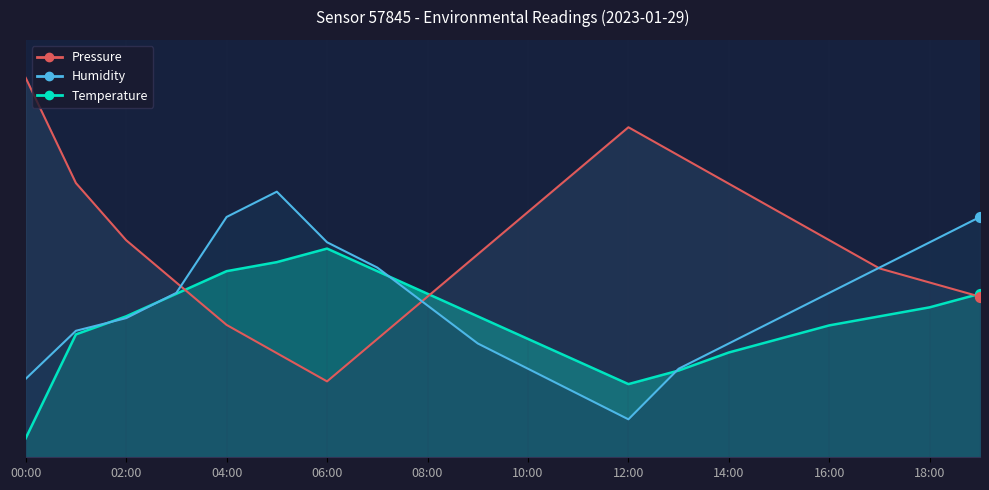

What are all the series names shown in the legend?

Pressure, Humidity, Temperature